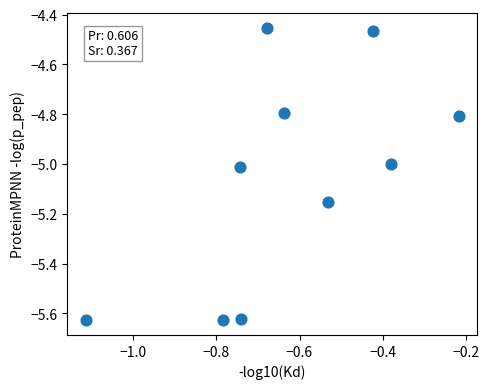

What is the average X value?

-0.6